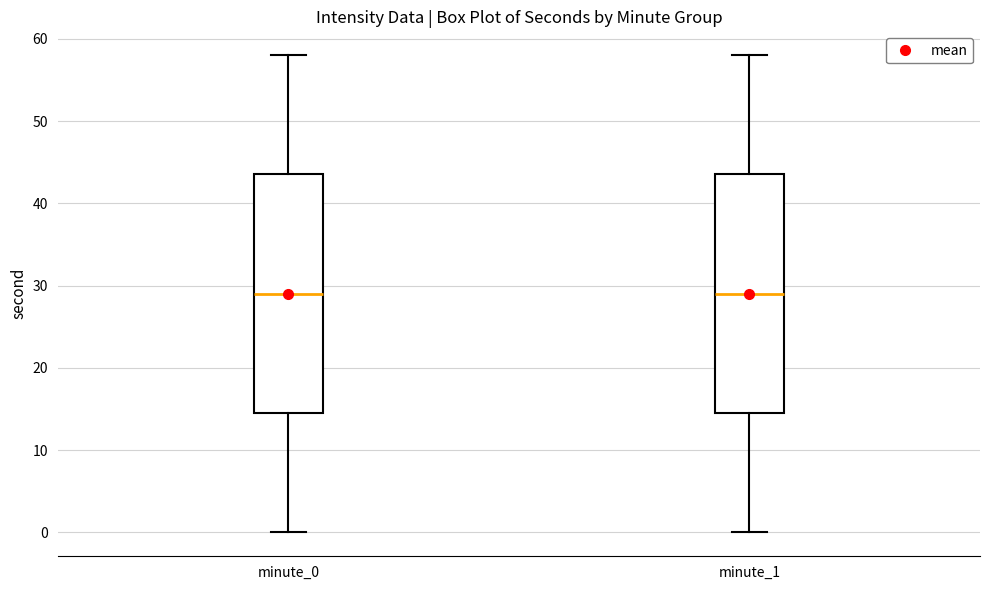

Reading left to right, read every box against the y-axis: the position of its median line, the range the box covers, and the ends of its whiskers. The values are not printed on the chart, so give them approximately, as read against the axis.

minute_0: median 29, box 15 to 44, whiskers 0 to 58
minute_1: median 29, box 15 to 44, whiskers 0 to 58